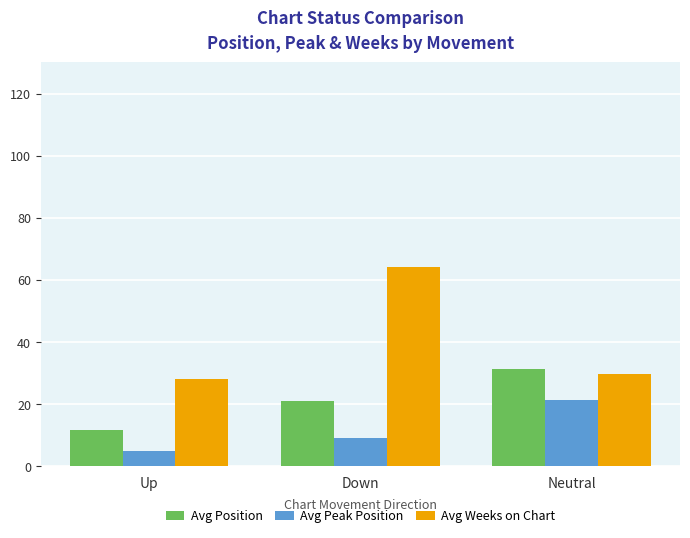

Which series has the widest spread of values?

Avg Weeks on Chart